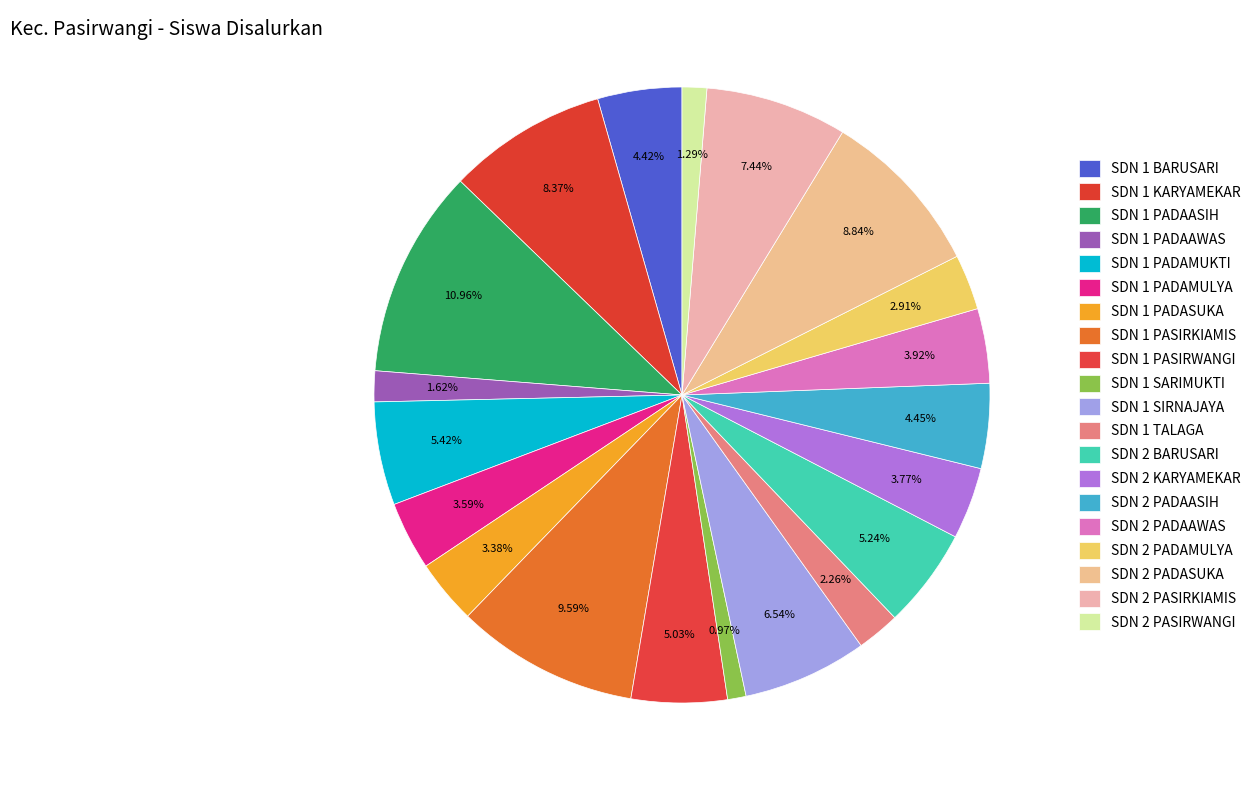

Which category has the smallest portion of the pie?

SDN 1 SARIMUKTI